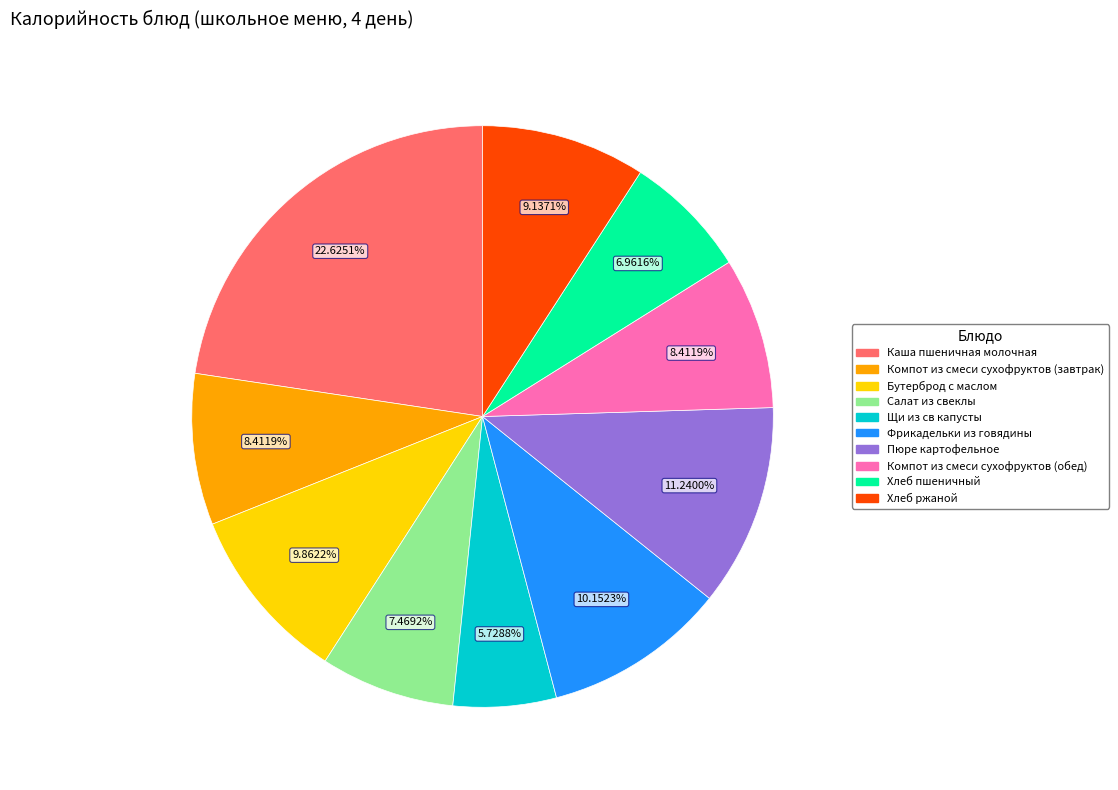

How many segments does this pie chart have?

10